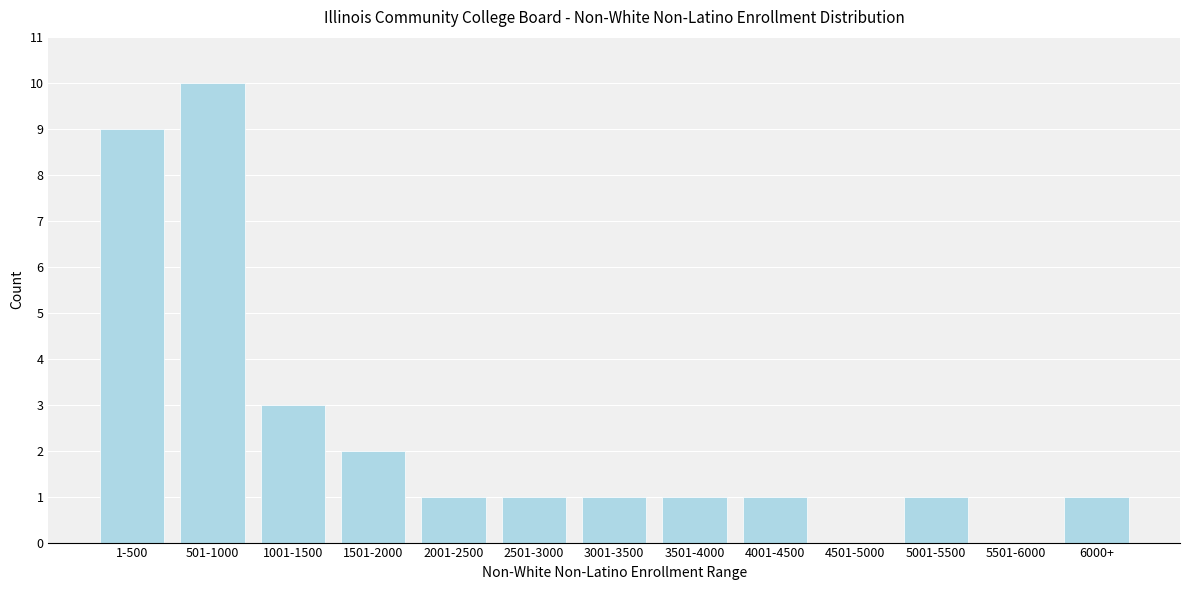

Reading left to right, what are all the values shown in this chart?

1-500=9	501-1000=10	1001-1500=3	1501-2000=2	2001-2500=1	2501-3000=1	3001-3500=1	3501-4000=1	4001-4500=1	4501-5000=0	5001-5500=1	5501-6000=0	6000+=1